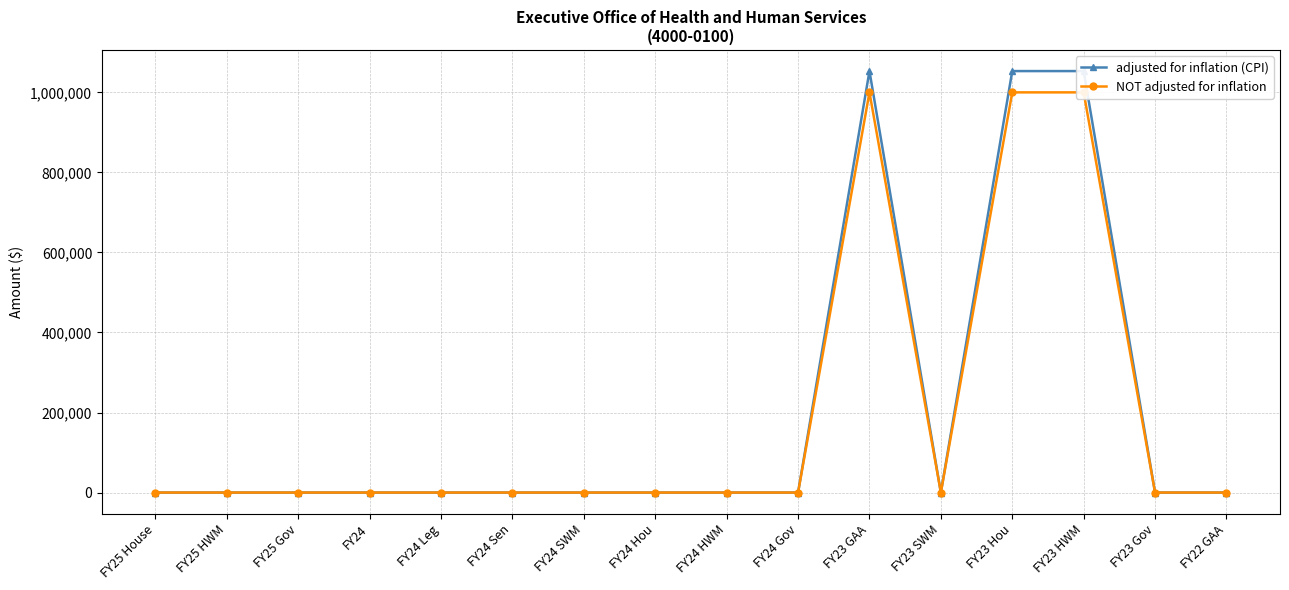

Is the value of adjusted for inflation (CPI) at FY25 House greater than the value of NOT adjusted for inflation at FY24 Gov?

No